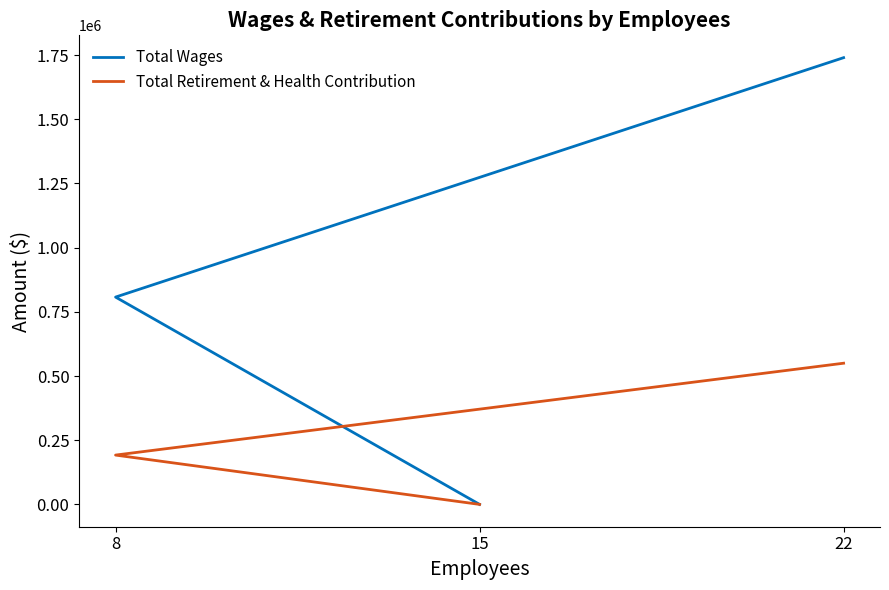

Which has a higher value, 8 or 22?

22